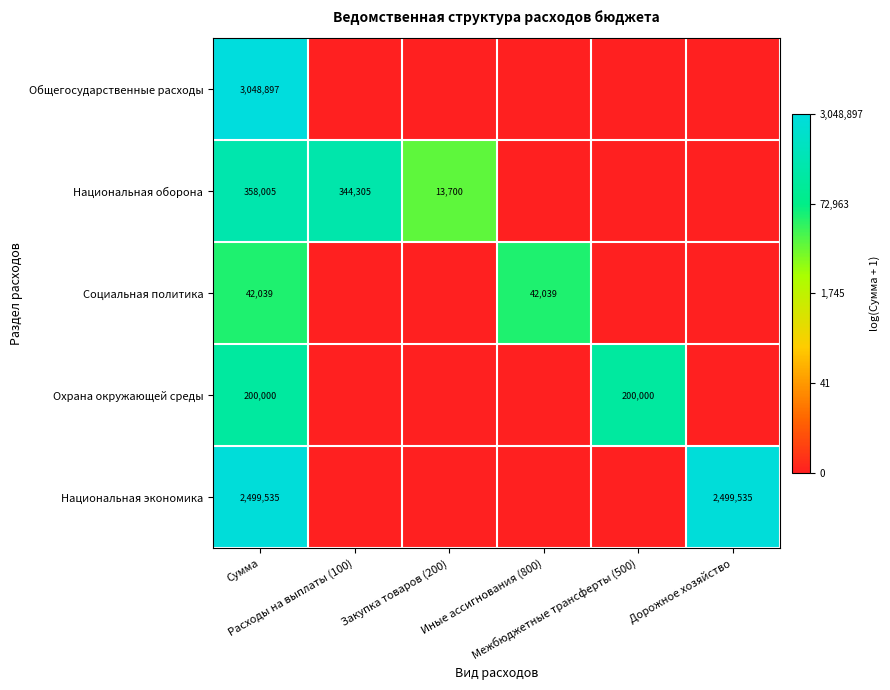

Count the number of categories in the chart.

6